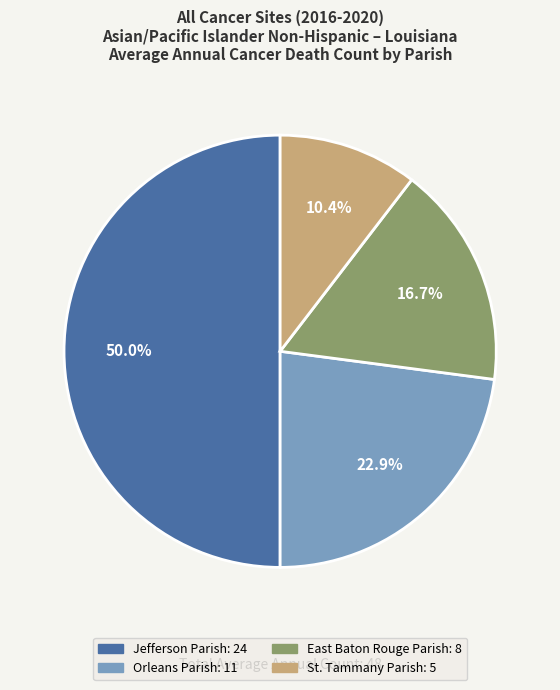

What is the ratio of the value at East Baton Rouge Parish to the value at St. Tammany Parish?

1.6